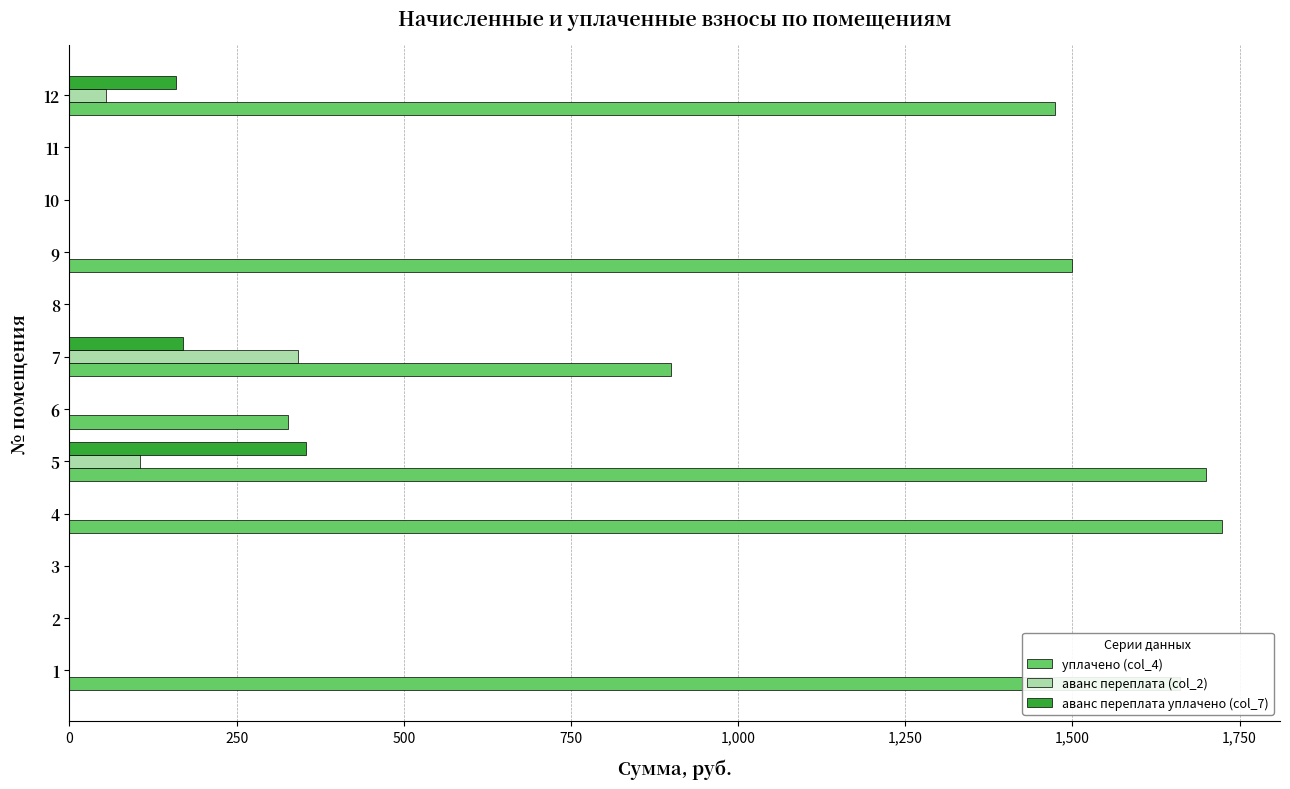

What is the average value of the уплачено (col_4) series?

773.8